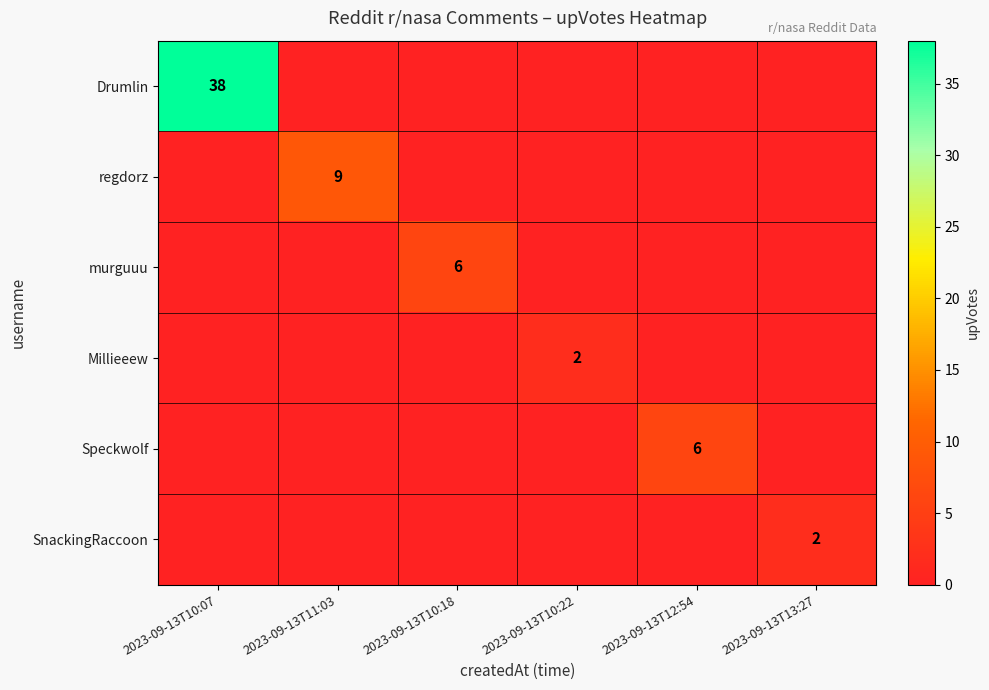

The value of regdorz at 2023-09-13T11:03 is 14. True or false?

False